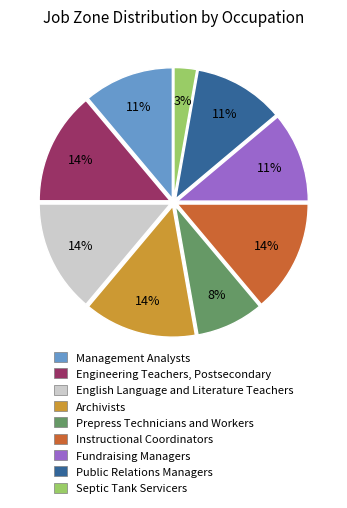

To the nearest percent, what is the average slice percentage?

11%